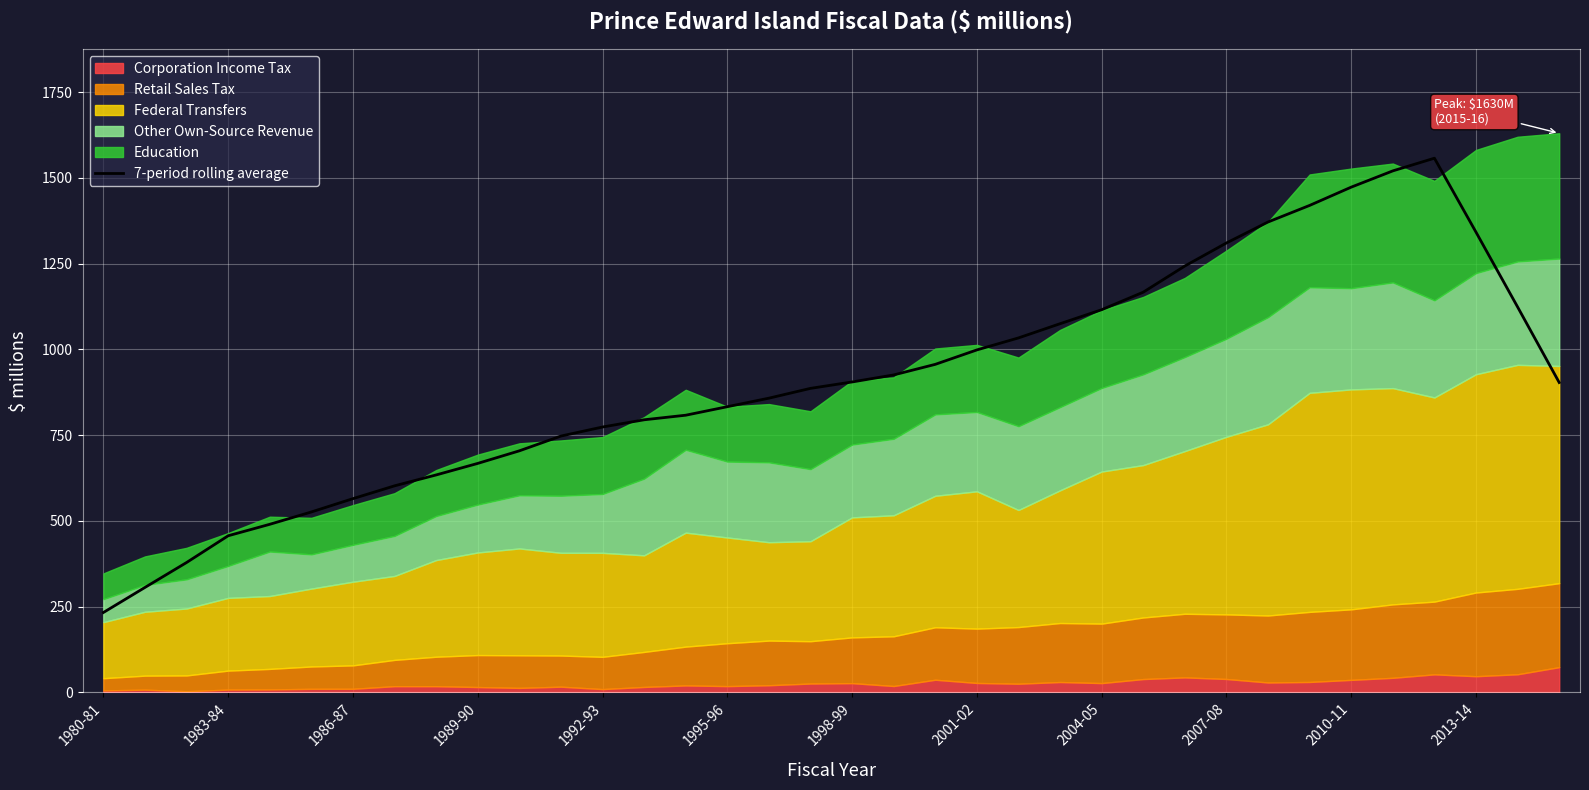

At which label does 7-period rolling average reach its minimum?

1980-81